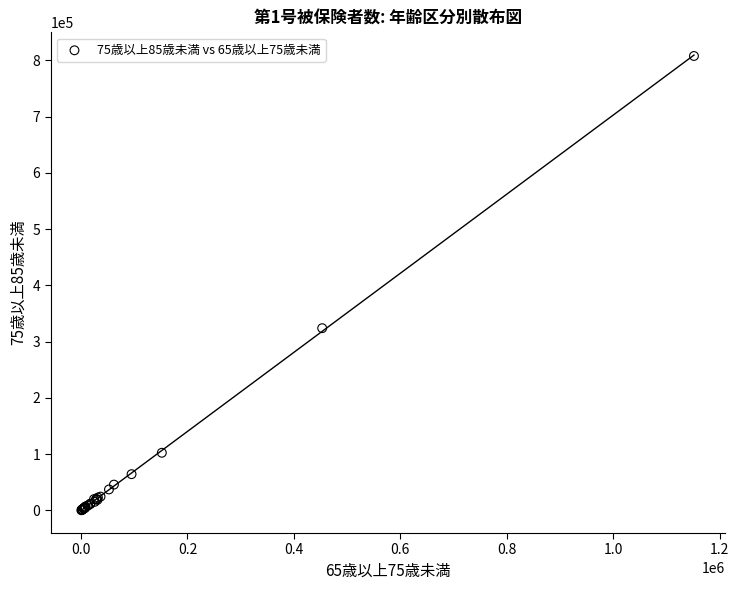

What Y value in the scatter plot is closest to 403933?

323867